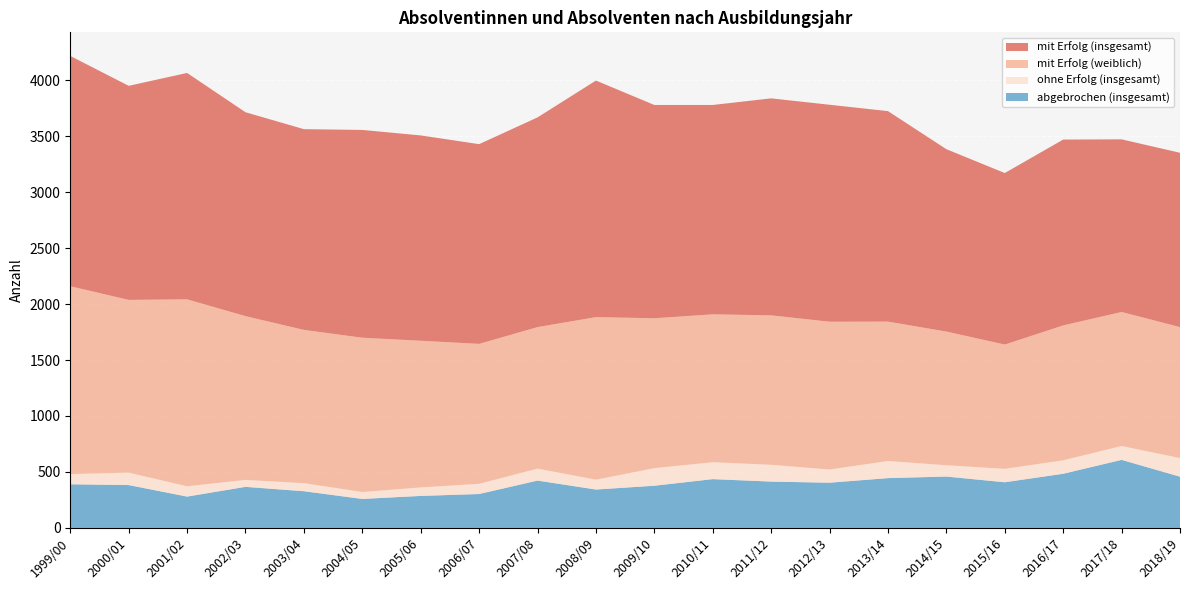

Reading left to right, extract all data points from this chart.

mit Erfolg (insgesamt): 2057	1912	2022	1821	1793	1856	1834	1784	1873	2113	1905	1870	1938	1938	1880	1629	1532	1660	1542	1557
mit Erfolg (weiblich): 1678	1543	1670	1463	1369	1378	1310	1250	1264	1452	1339	1321	1335	1320	1245	1194	1110	1205	1197	1170
ohne Erfolg (insgesamt): 91	111	92	62	72	62	76	91	107	88	157	151	150	118	153	101	120	120	124	166
abgebrochen (insgesamt): 390	383	280	367	328	259	286	303	423	343	377	436	414	404	445	459	408	484	608	458